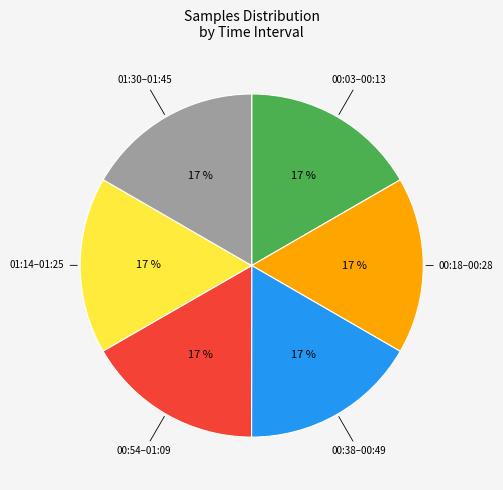

Count the number of slices in the pie.

6